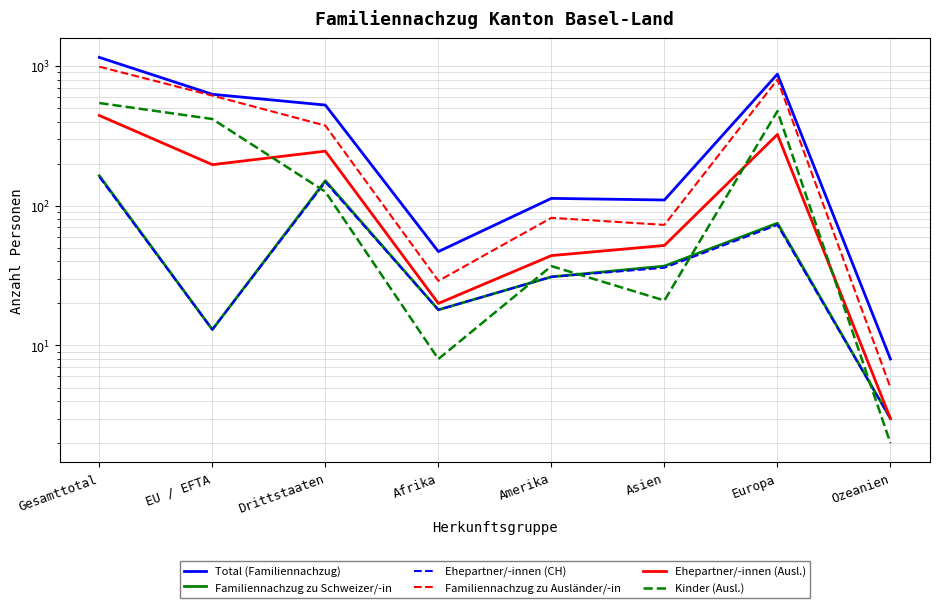

What is the label of the 4th point from the right?

Amerika